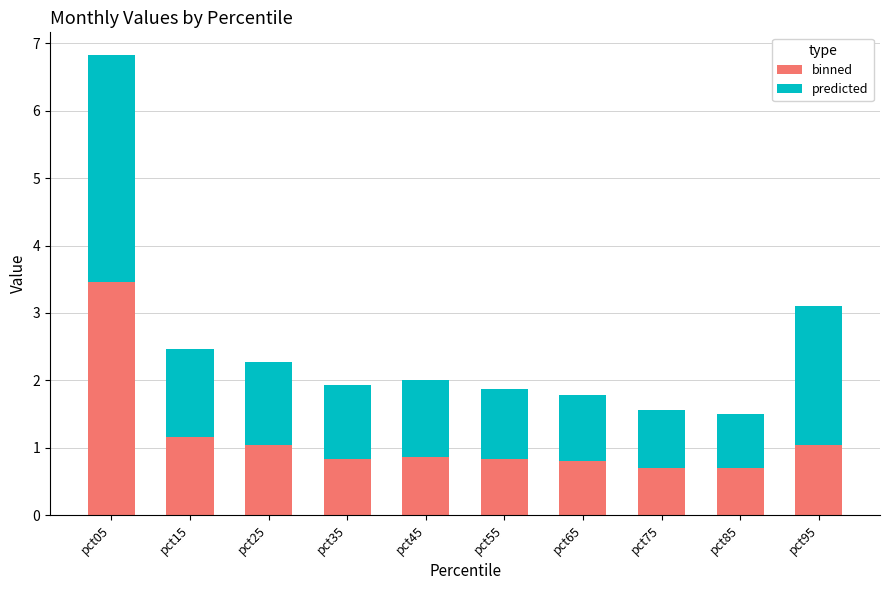

What is the minimum value for binned?

0.7